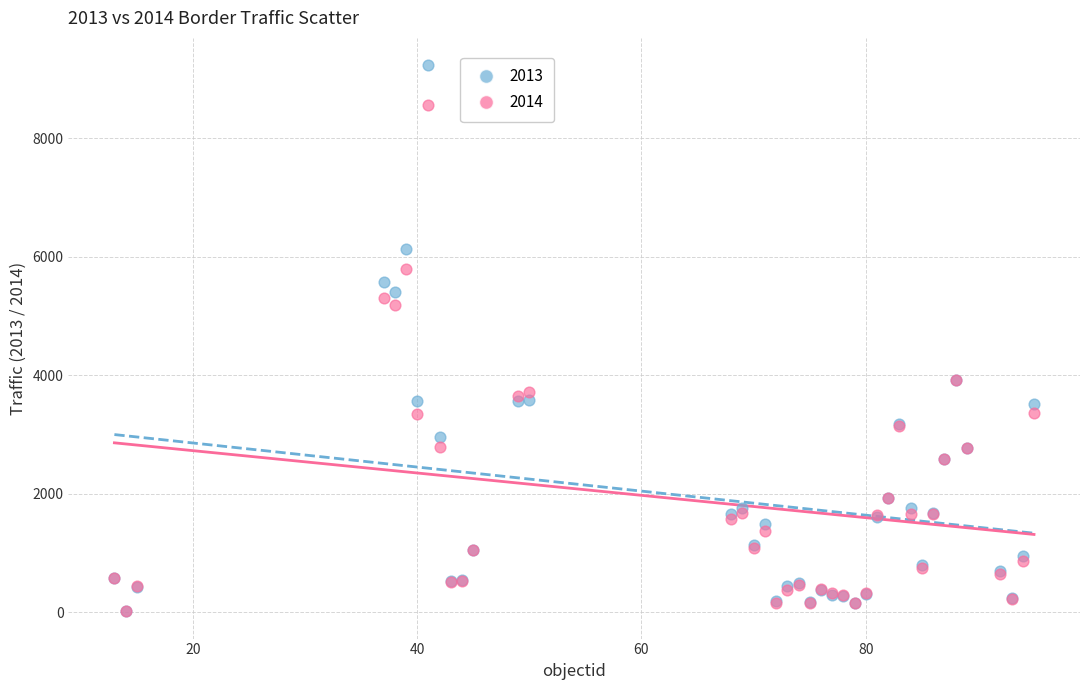

Across all series, what Y value is closest to 4628?

5188